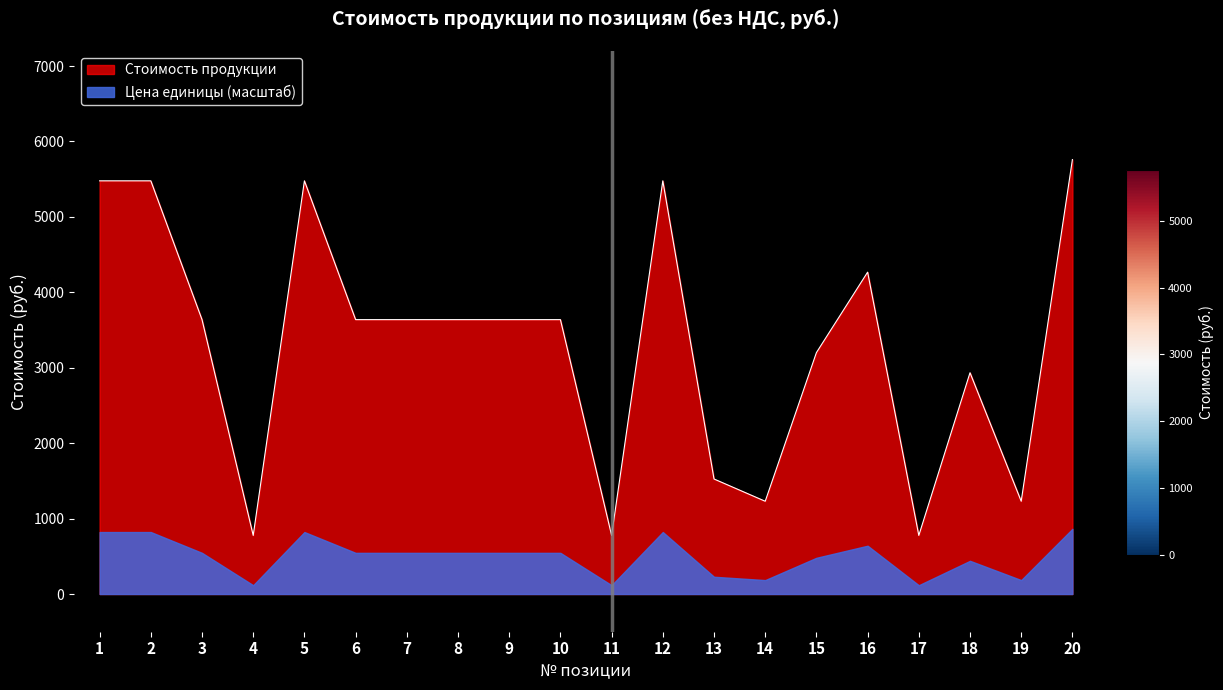

What is the sum of all values?

66216.8